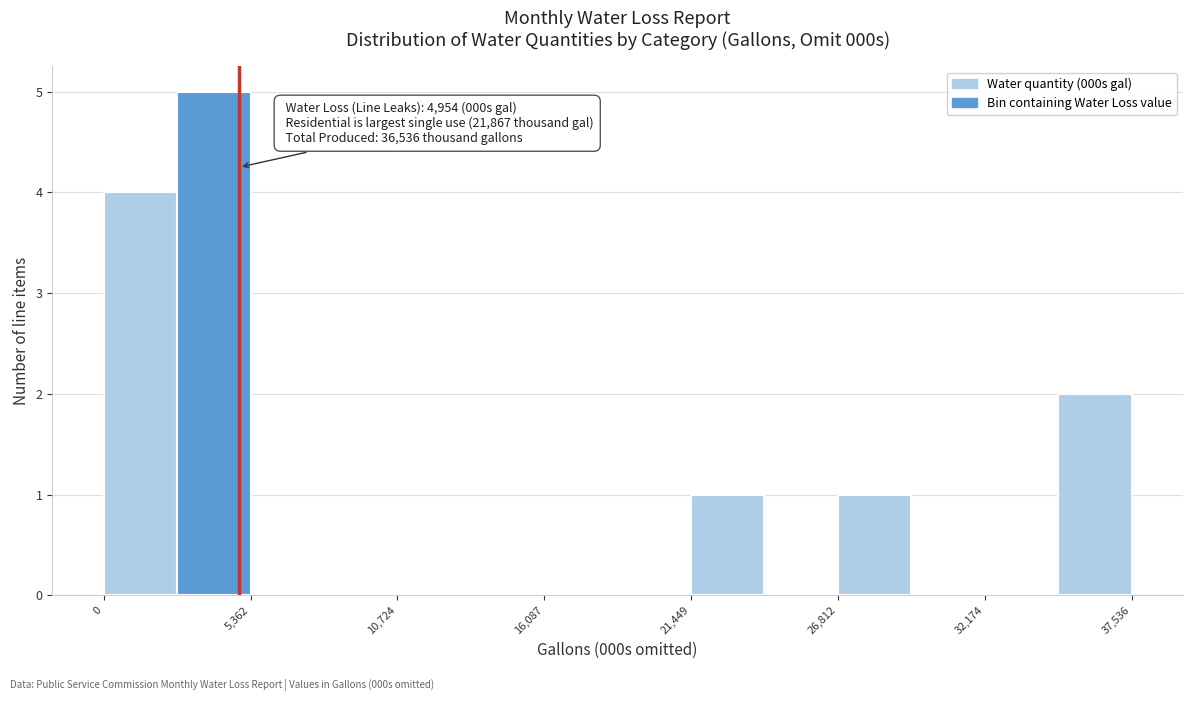

Around what value on the x-axis is the tallest bar? Give the approximate position of its centre, as read against the axis.

4000